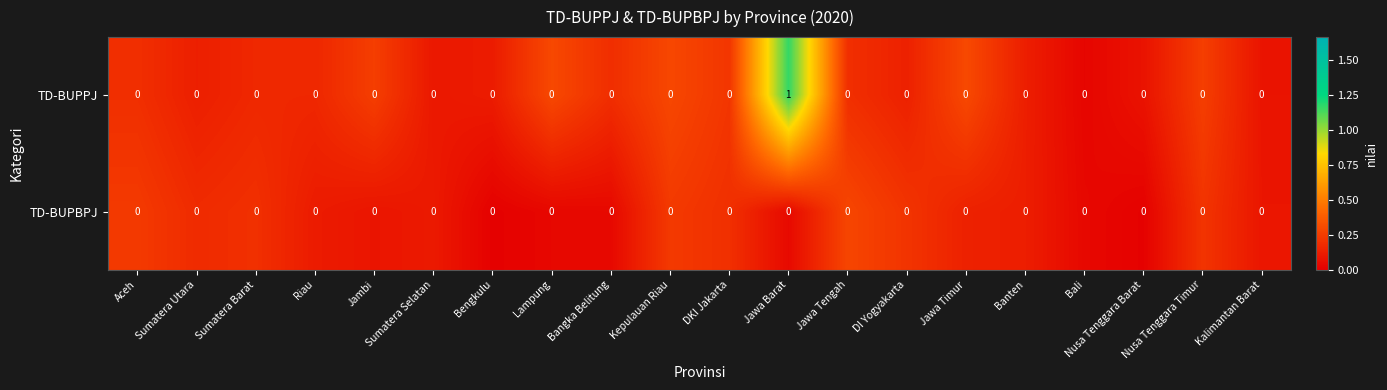

List the series in order of their peak value, highest first.

row_0, row_1